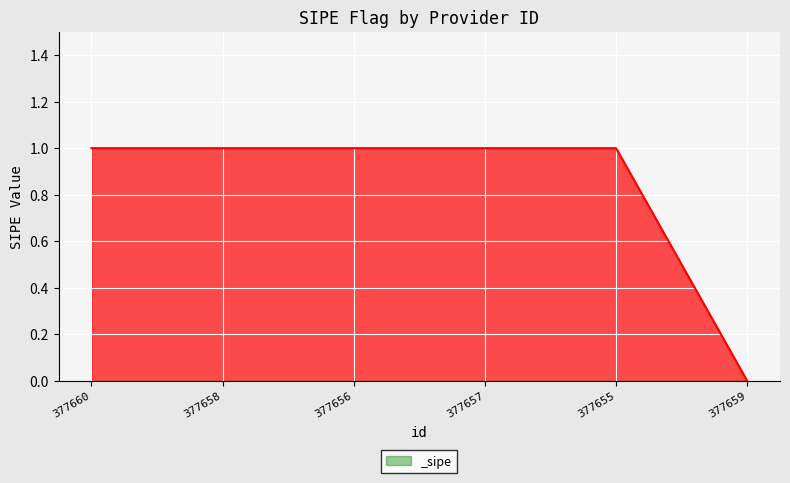

At which category does the chart reach its peak across all series?

377660